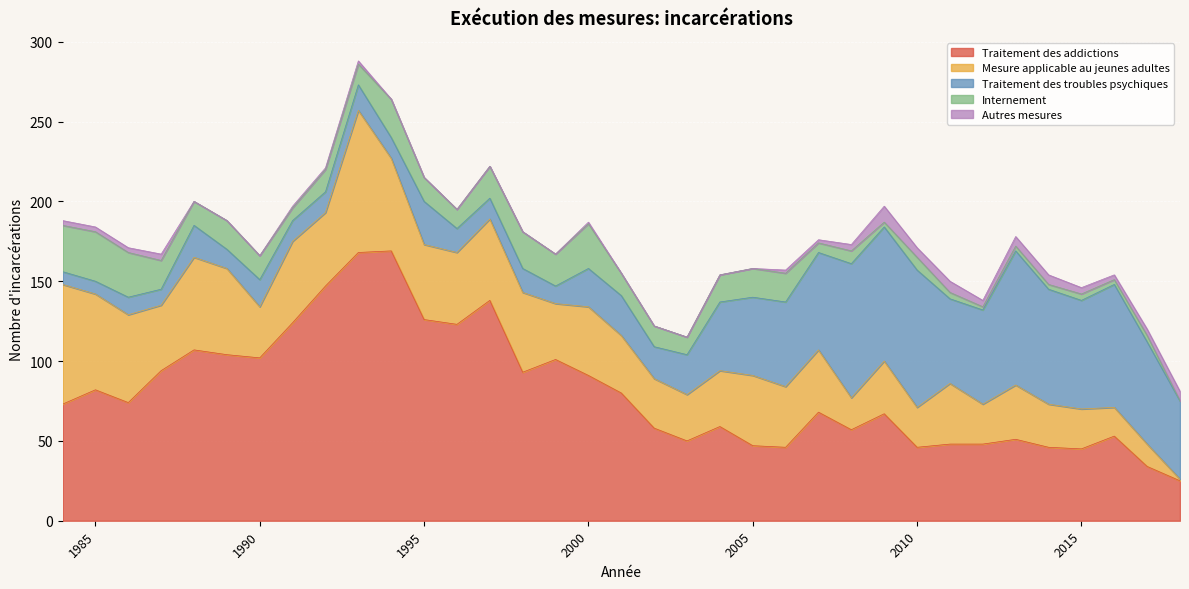

At which label is Mesure applicable au jeunes adultes closest to 45?

1996